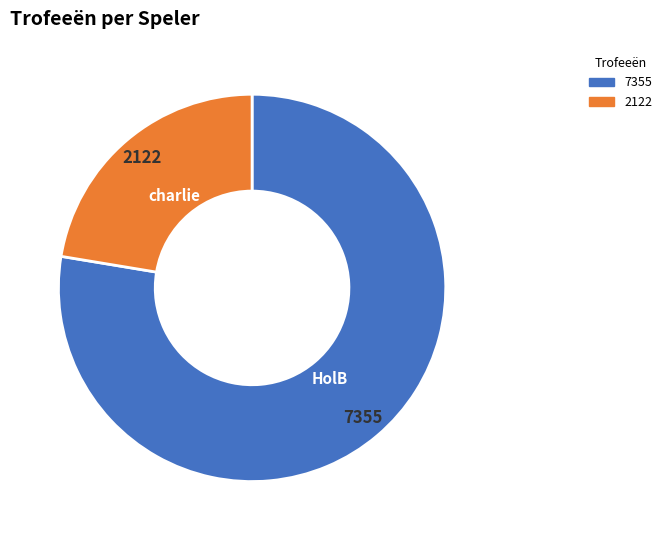

Is charlie the majority of the pie?

No